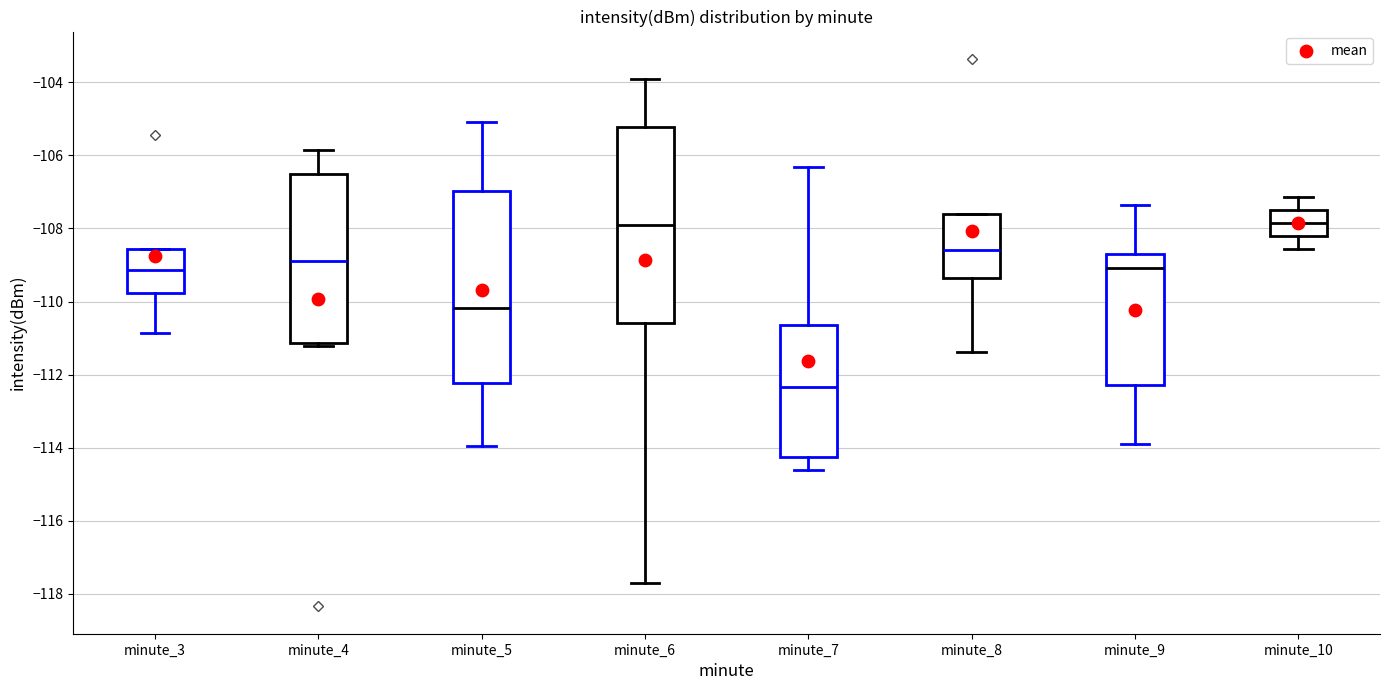

Reading left to right, read every box against the y-axis: the position of its median line, the range the box covers, and the ends of its whiskers. The values are not printed on the chart, so give them approximately, as read against the axis.

minute_3: median -109.2, box -109.8 to -108.6, whiskers -110.8 to -108.6
minute_4: median -108.8, box -111.2 to -106.6, whiskers -111.2 (just below the box's lower edge) to -105.8
minute_5: median -110.2, box -112.2 to -107.0, whiskers -114.0 to -105.0
minute_6: median -108.0, box -110.6 to -105.2, whiskers -117.6 to -103.8
minute_7: median -112.4, box -114.2 to -110.6, whiskers -114.6 to -106.4
minute_8: median -108.6, box -109.4 to -107.6, whiskers -111.4 to -107.6
minute_9: median -109.0, box -112.2 to -108.6, whiskers -114.0 to -107.4
minute_10: median -107.8, box -108.2 to -107.6, whiskers -108.6 to -107.2